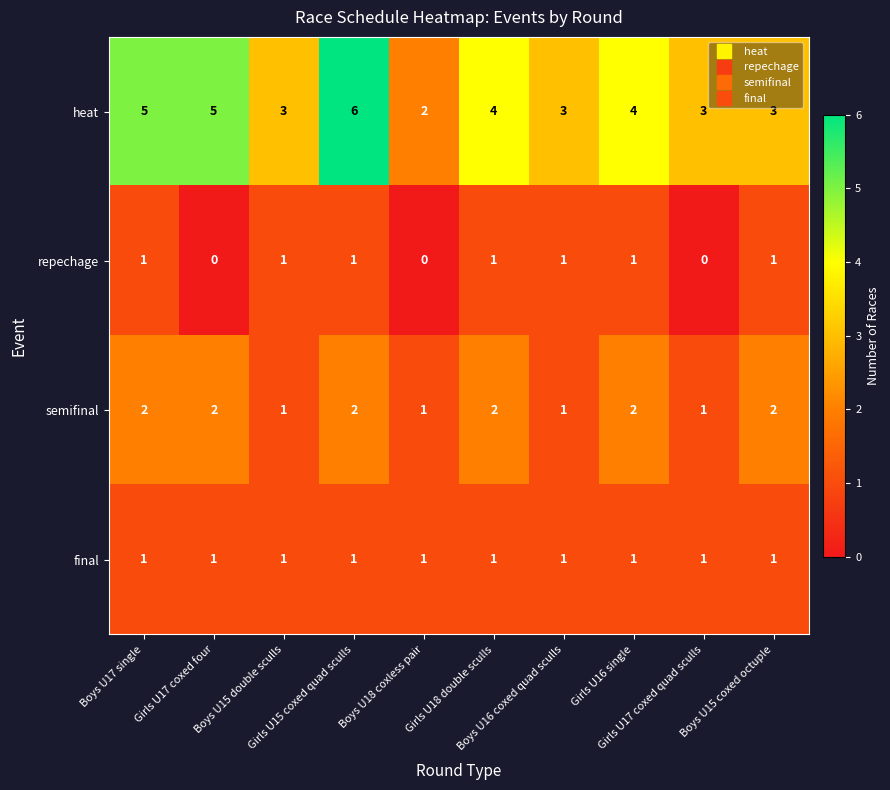

What is the greatest value displayed?

6